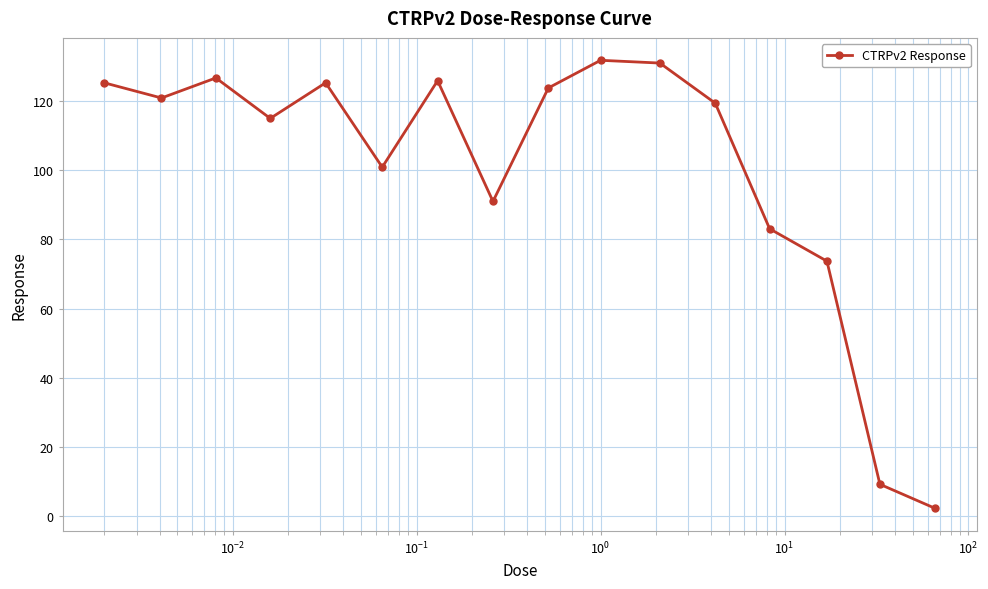

How many values are below 120?

8